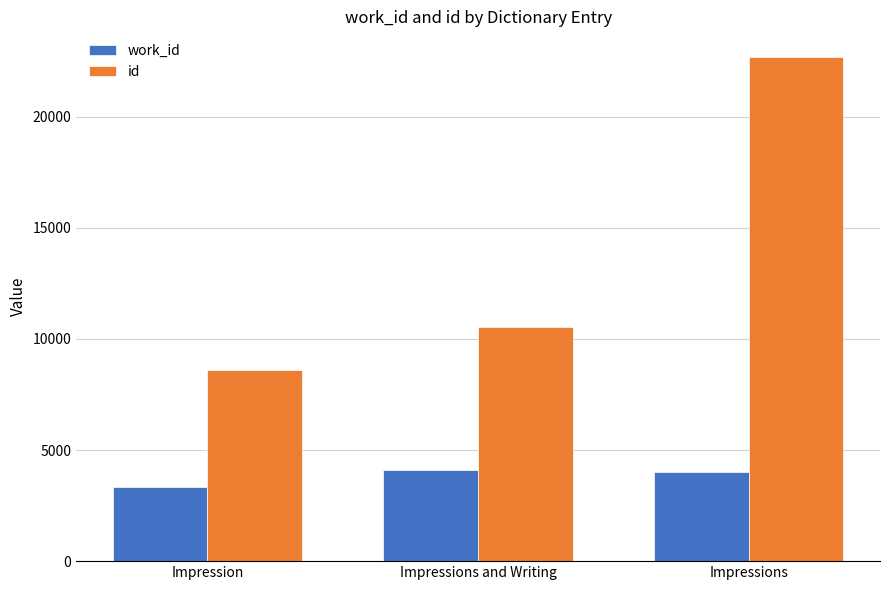

Rank the series at Impressions from highest to lowest value.

id, work_id